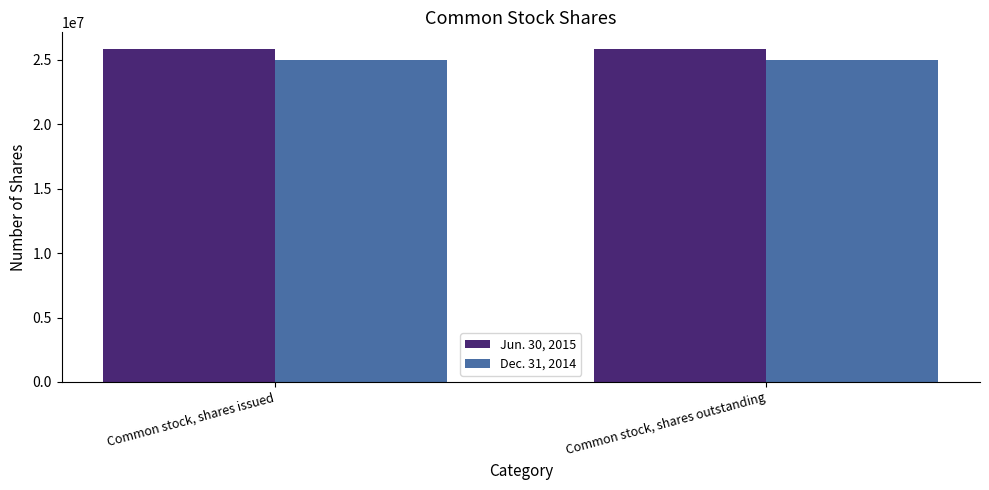

What is the minimum value shown in the chart?

25022701